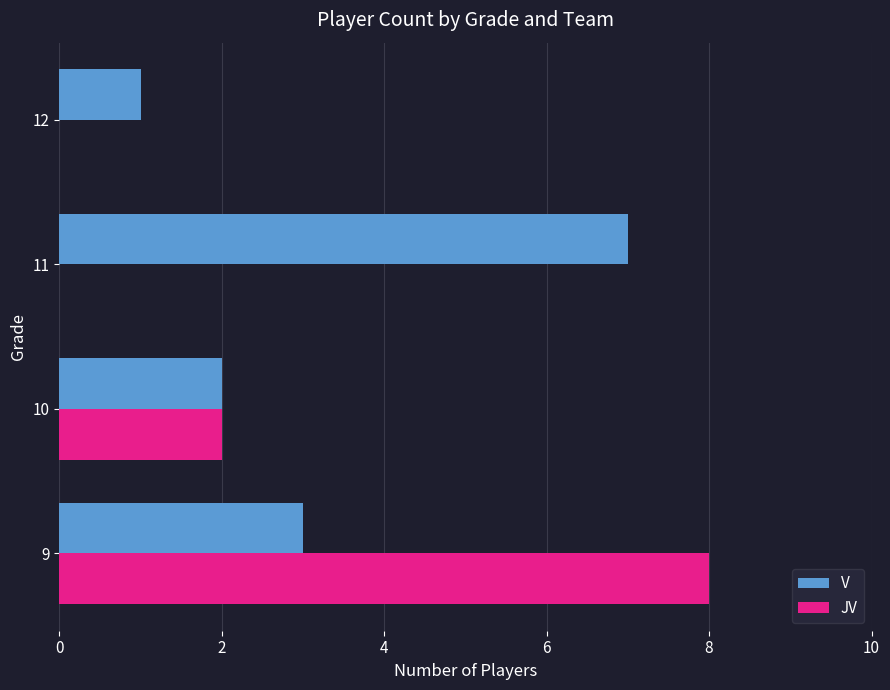

How many distinct data groups are displayed?

2